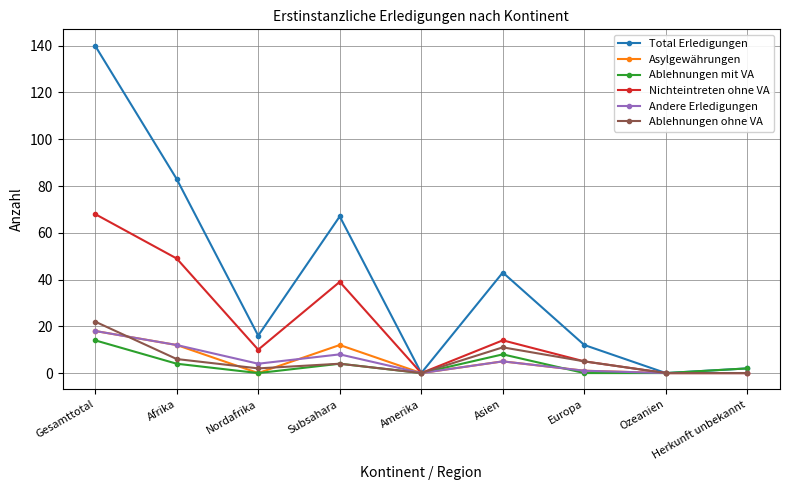

Is it true that Ablehnungen mit VA equals 0 at Europa?

True